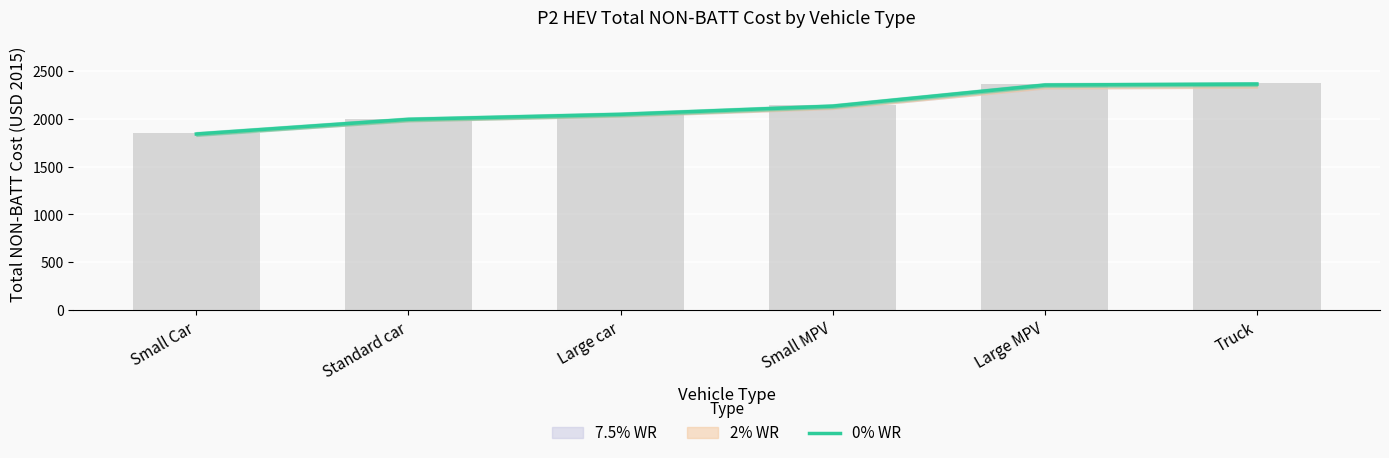

What is the ratio of the value at Standard car to the value at Truck?

0.8